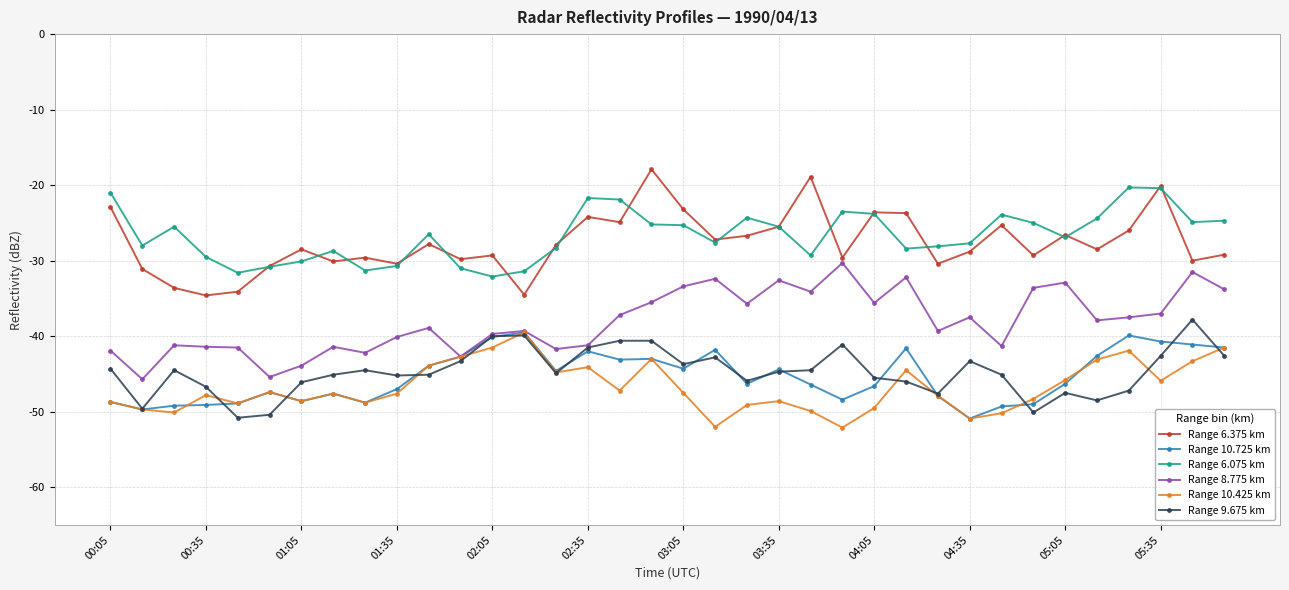

What is the maximum value shown in the chart?

-17.9